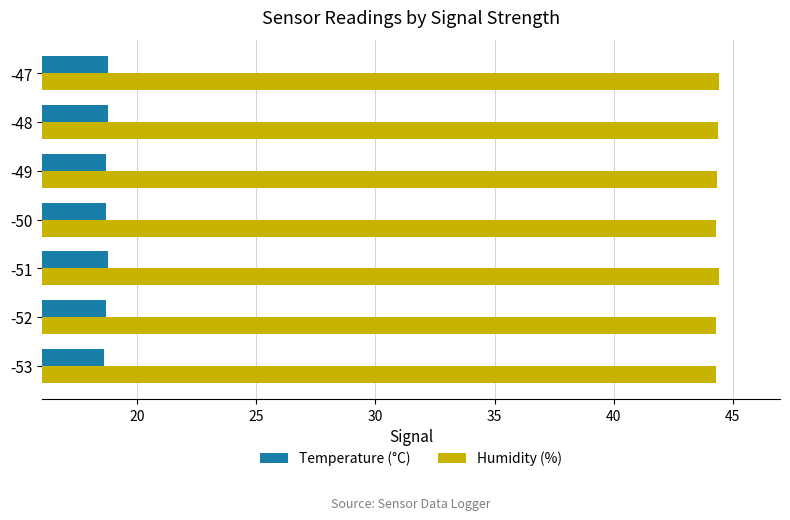

What is the maximum value for Humidity (%)?

44.4